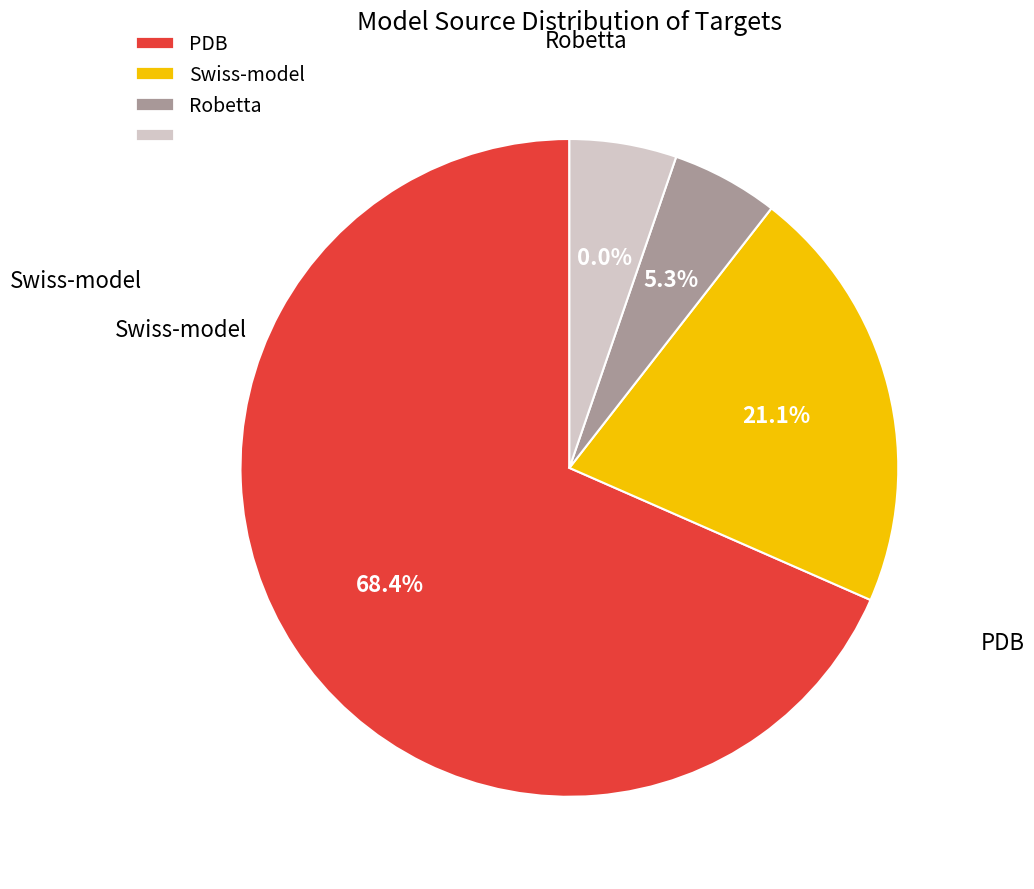

What percentage is the Swiss-model slice, to the nearest percent?

21%